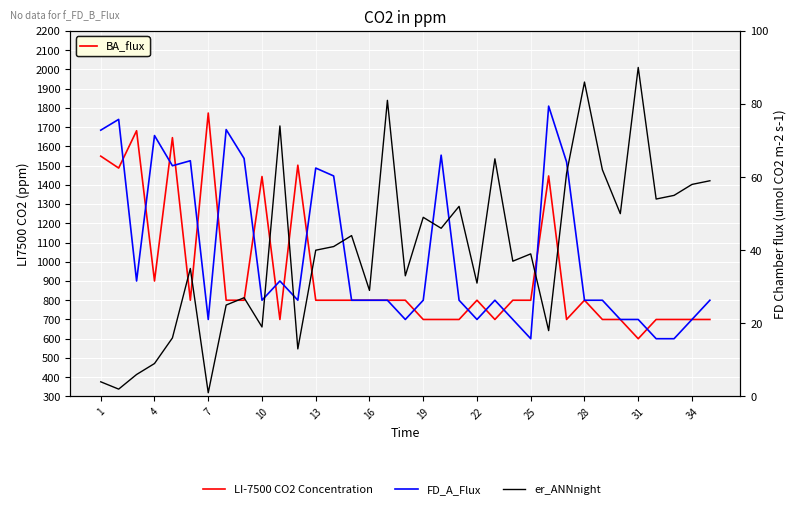

What is the lowest value of the LI-7500 CO2 Concentration series?

600